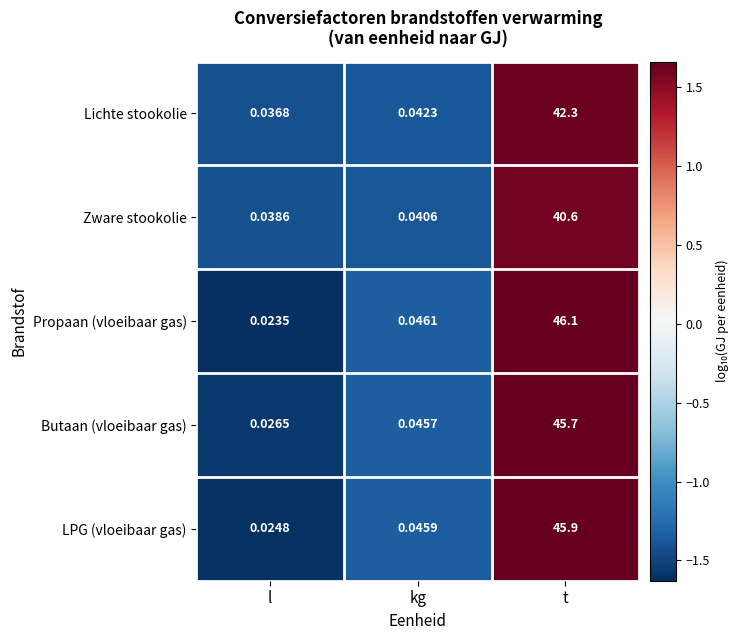

Which series has the widest spread of values?

Propaan (vloeibaar gas)